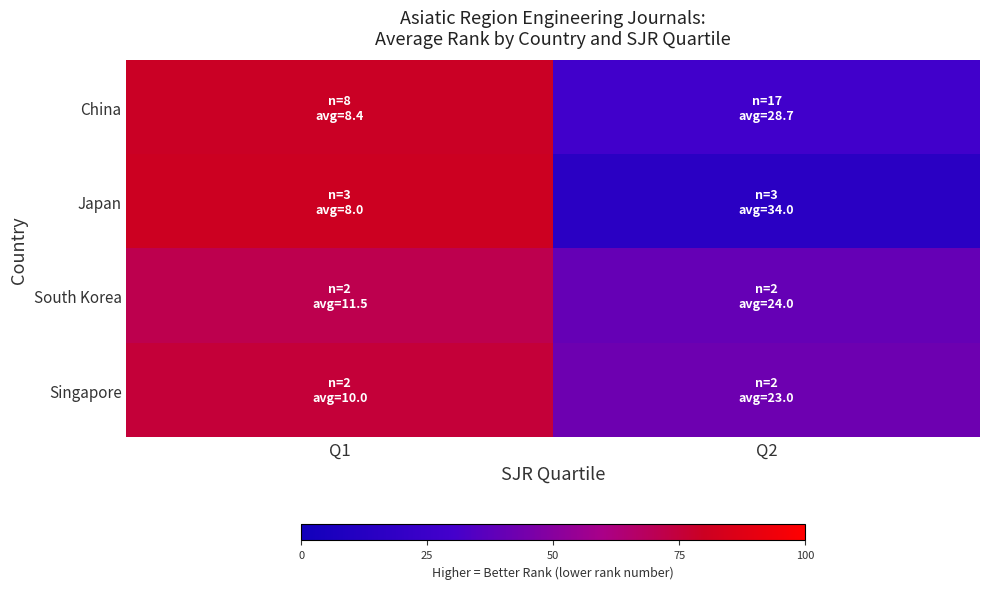

Rank the series at Q1 from highest to lowest value.

Japan, China, Singapore, South Korea